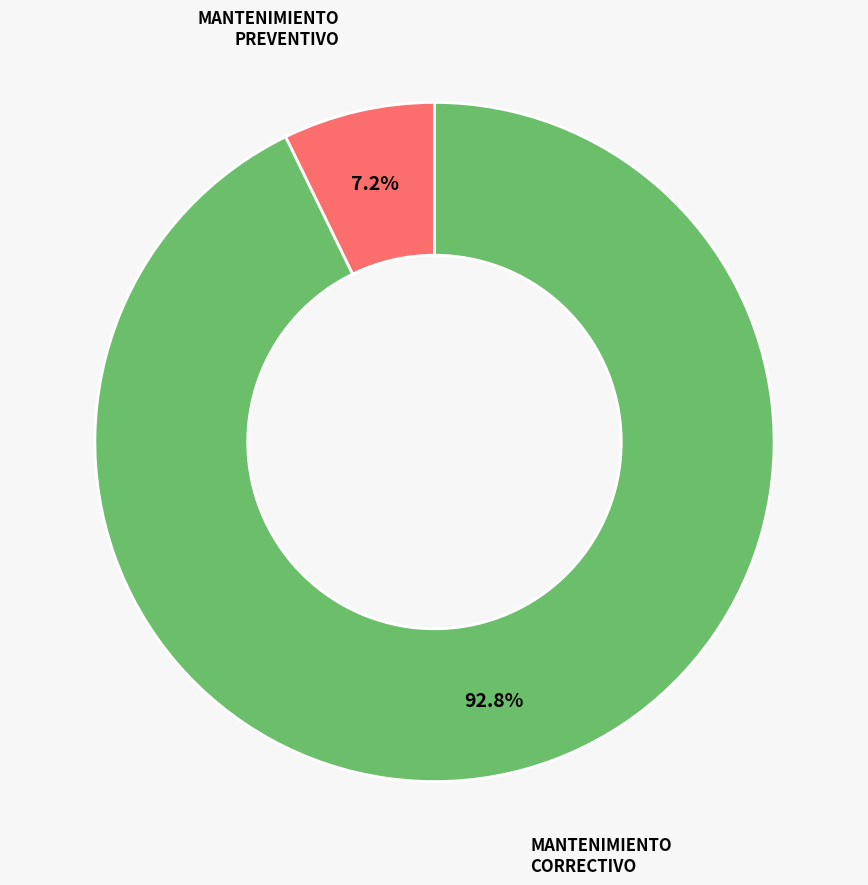

Which category has the smallest portion of the pie?

MANTENIMIENTO PREVENTIVO